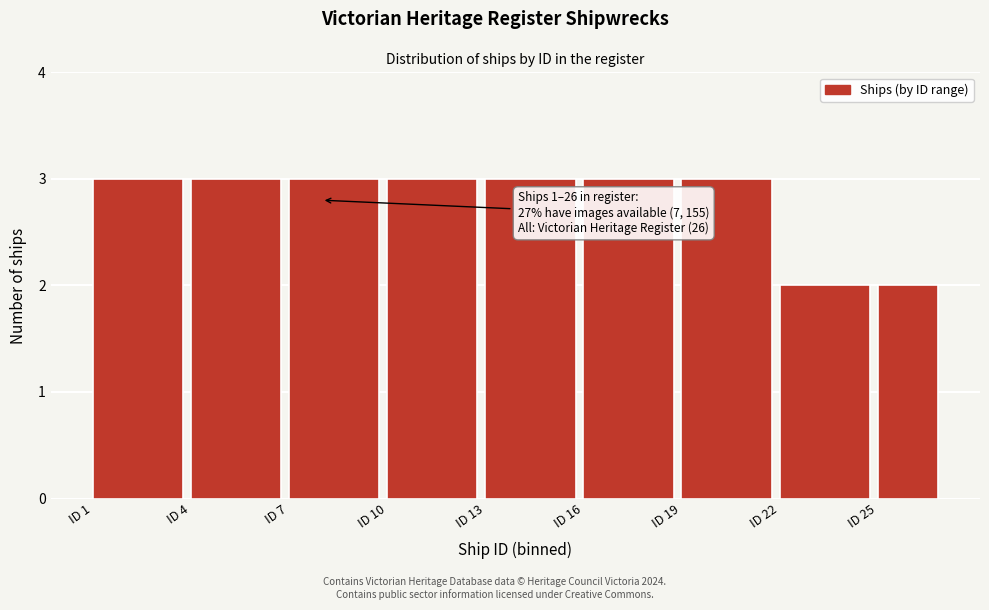

Reading left to right, list all the values displayed in this chart.

3	3	3	3	3	3	3	2	2